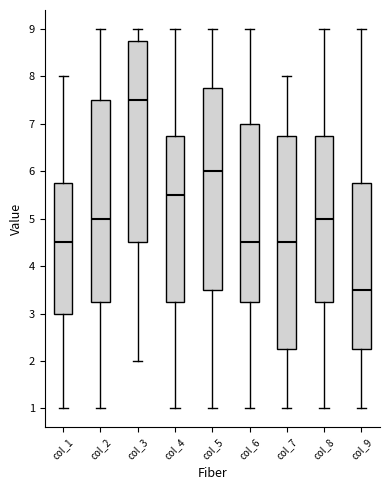

Where does the median line of the box for col_3 sit on the y-axis? The values are not printed on the chart, so give them approximately, as read against the axis.

7.5